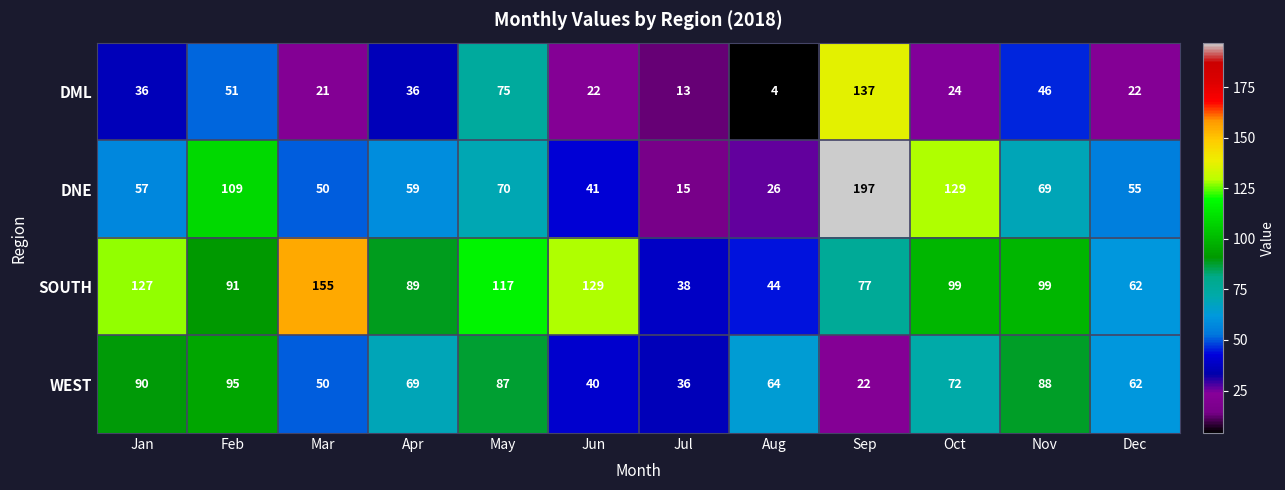

How many values in the SOUTH series are below 99?

6